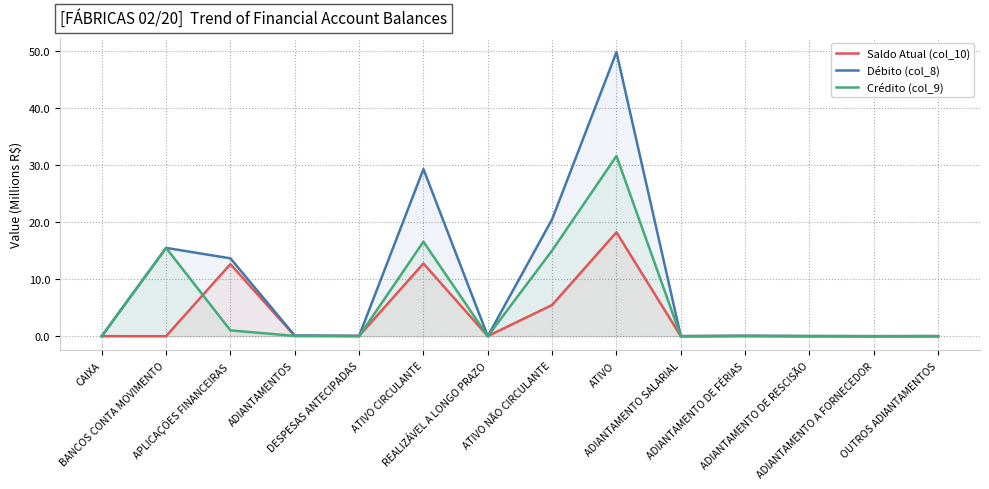

At how many categories does at least one series exceed 18?

3